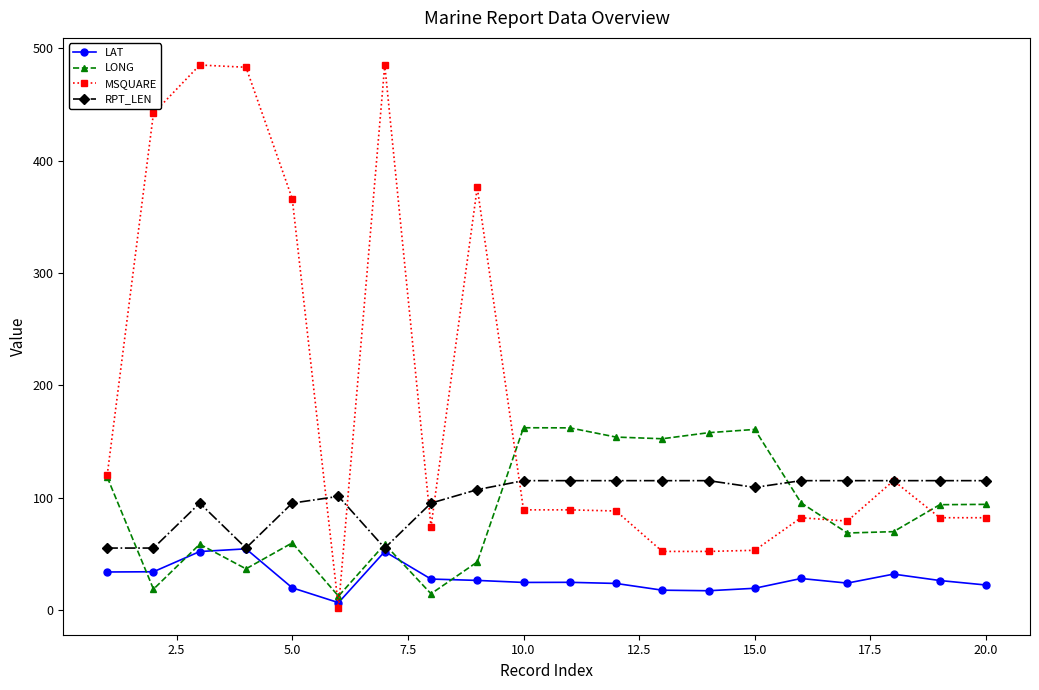

What is the value of the RPT_LEN point at the 9th from the left?

107.0